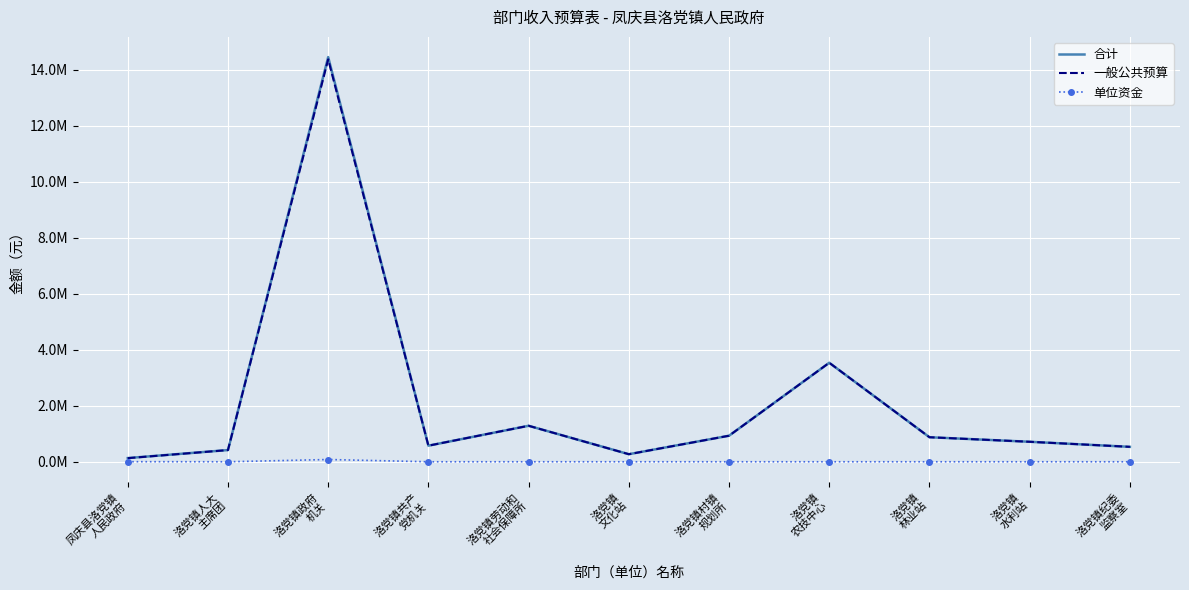

True or false: 一般公共预算 and 单位资金 cross at least once.

False